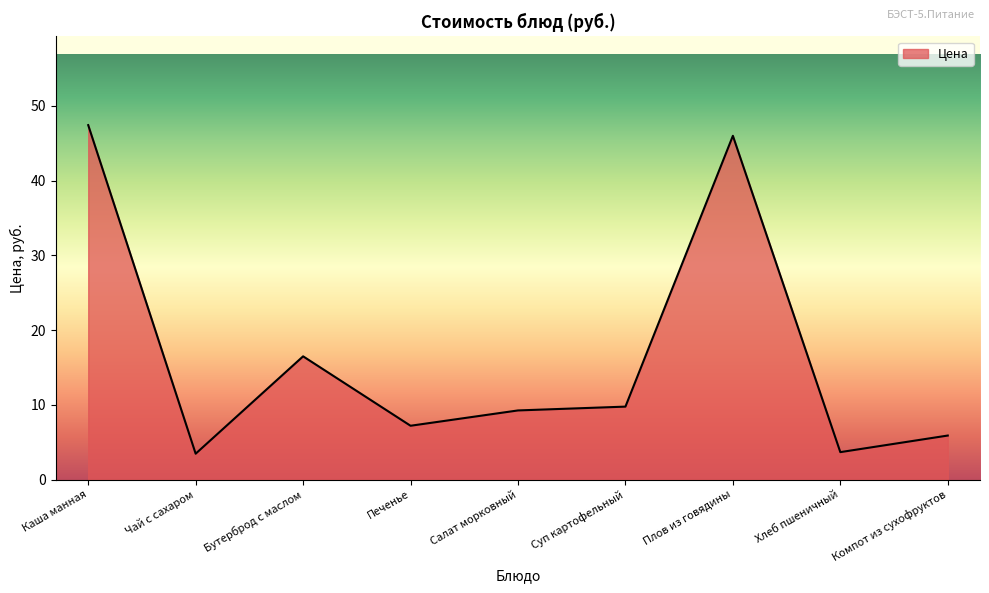

At which category does the chart reach its peak across all series?

Каша манная